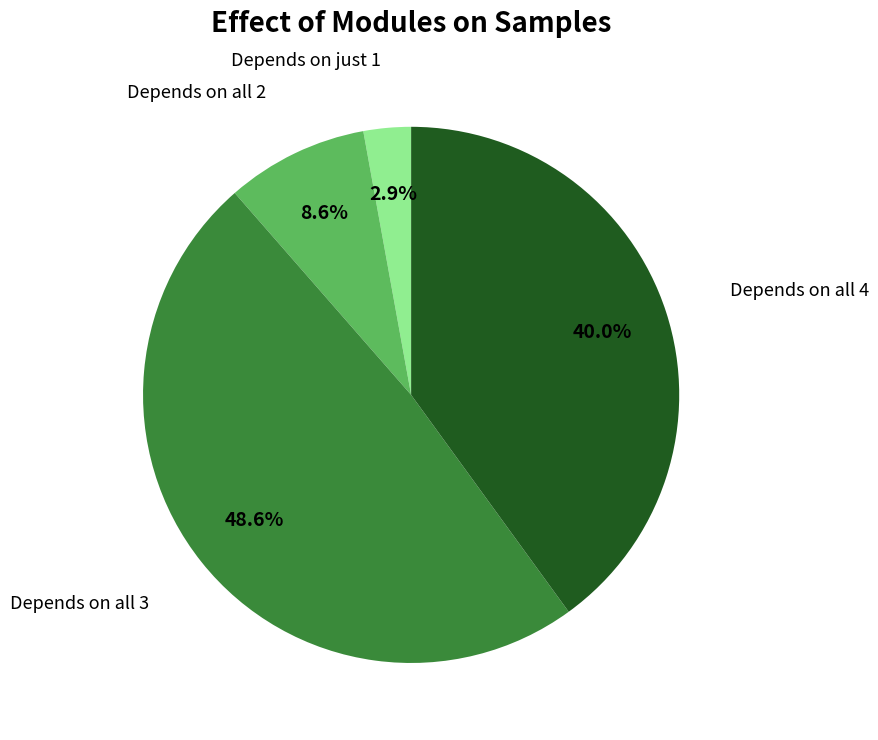

Is there any slice that represents more than half of the pie?

No